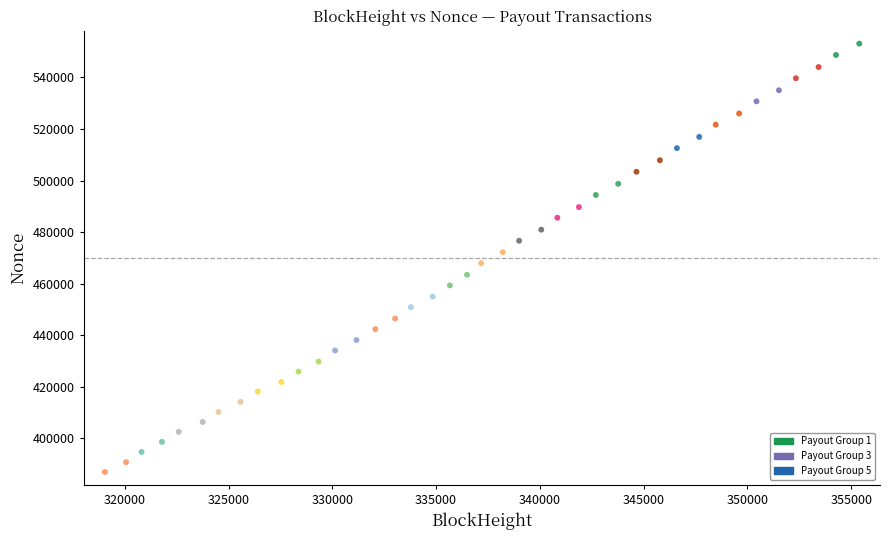

What is the range of X values (max minus min)?

36344